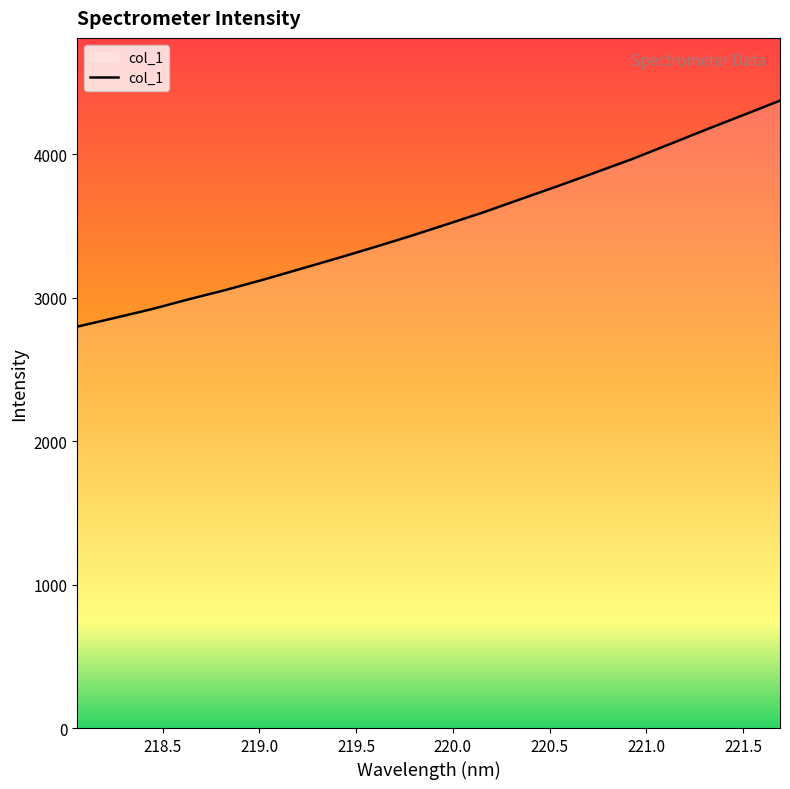

What is the difference between the maximum and minimum values?

1576.2